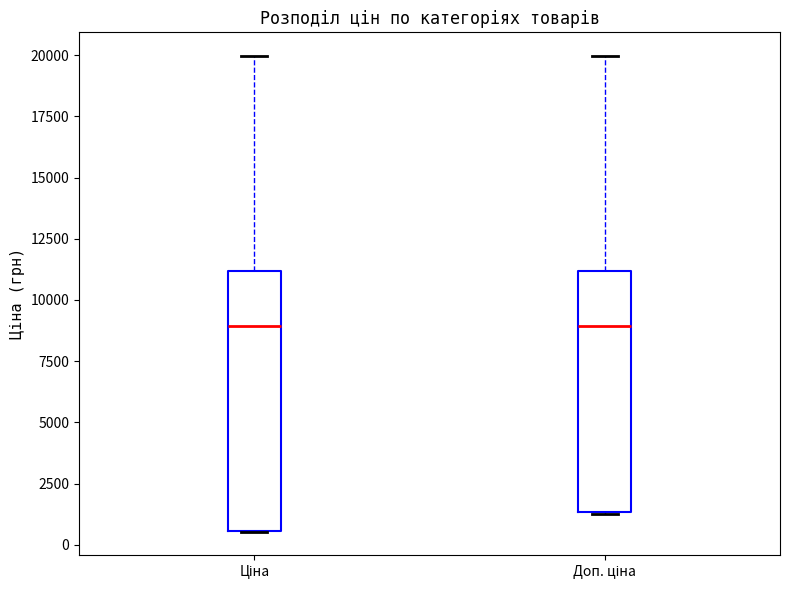

Reading left to right, transcribe this box plot: for each box, give where its median line is, the range the box spans, and where its two whiskers end, as read against the y-axis. The values are not printed on the chart, so give them approximately, as read against the axis.

Ціна: median 9000, box 500 to 11000, whiskers 500 to 20000
Доп. ціна: median 9000, box 1500 to 11000, whiskers 1000 to 20000